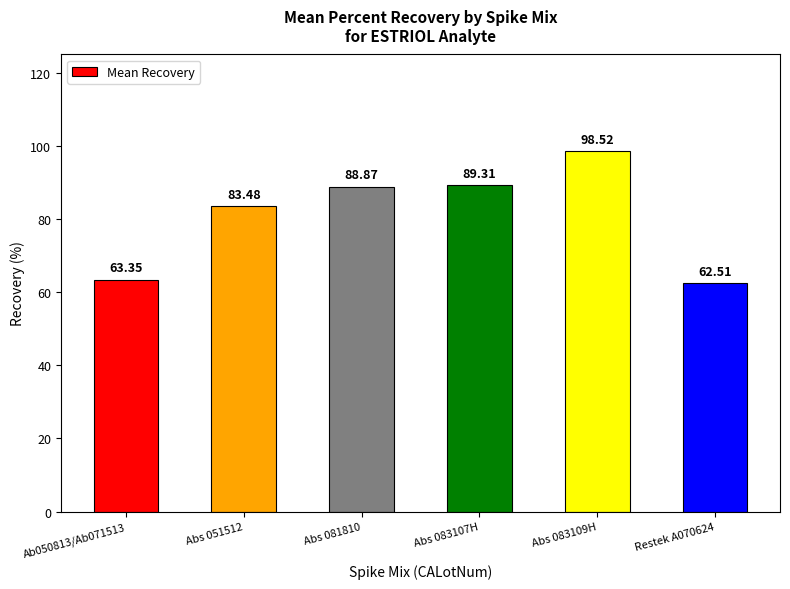

Between Abs 051512 and Abs 083109H, which is larger?

Abs 083109H